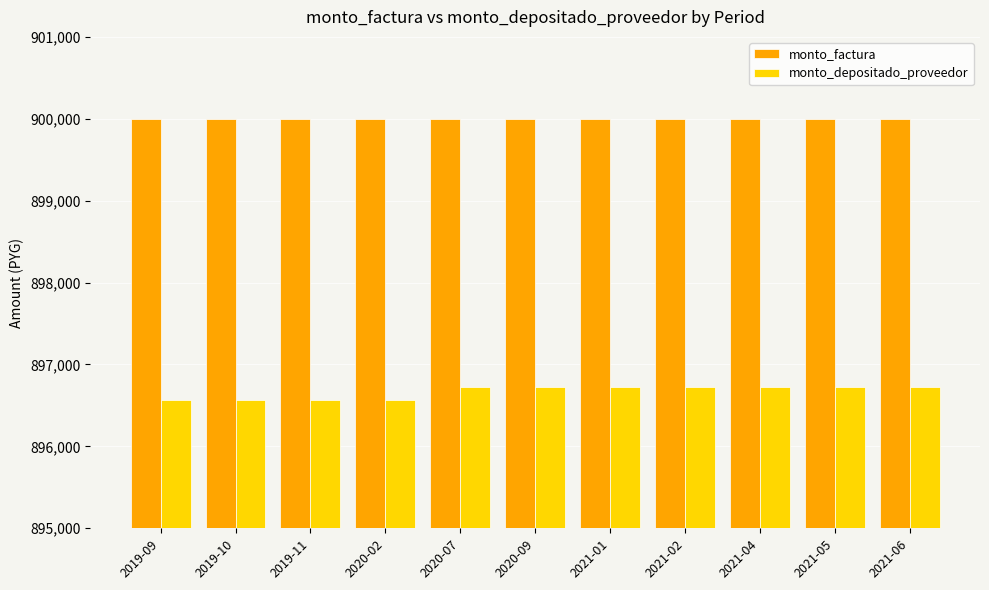

What is the total value across all series at 2021-01?

1796727